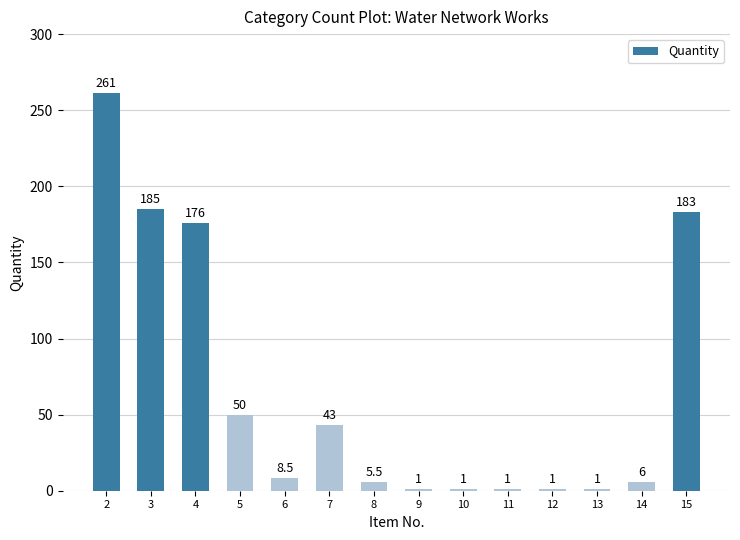

Is it true that the value at 3 is 185.0?

True